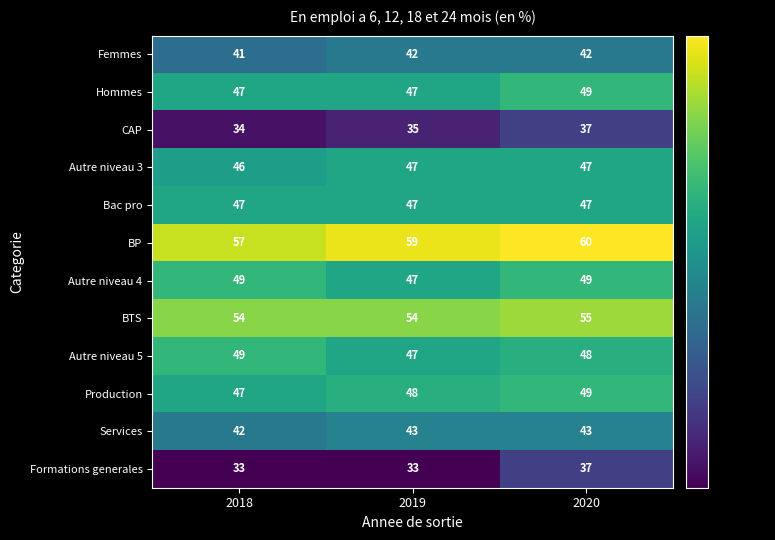

List the labels in order of CAP value, largest first.

2020, 2019, 2018